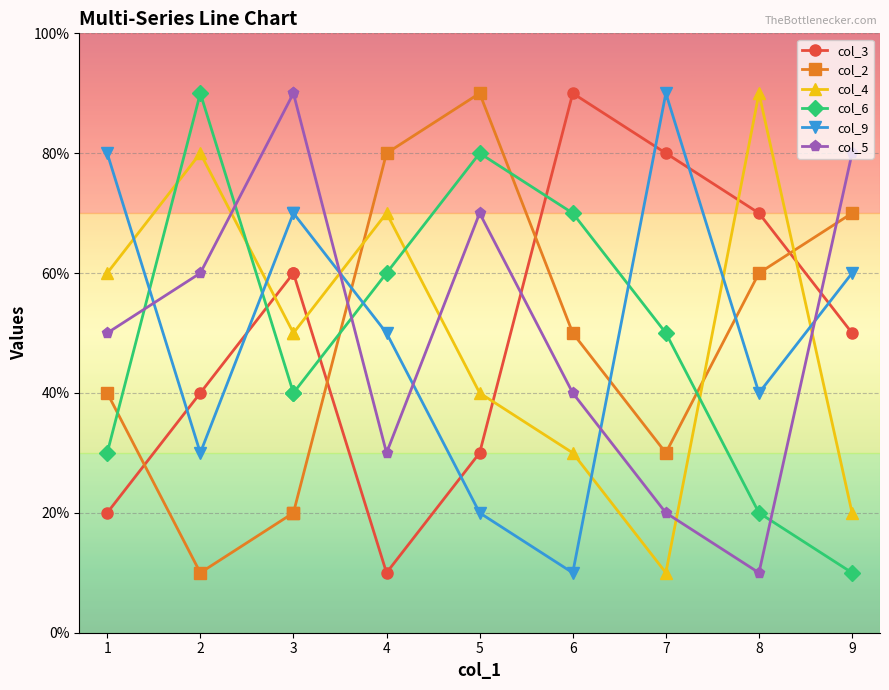

Is it true that col_4 equals 6 at 5?

False